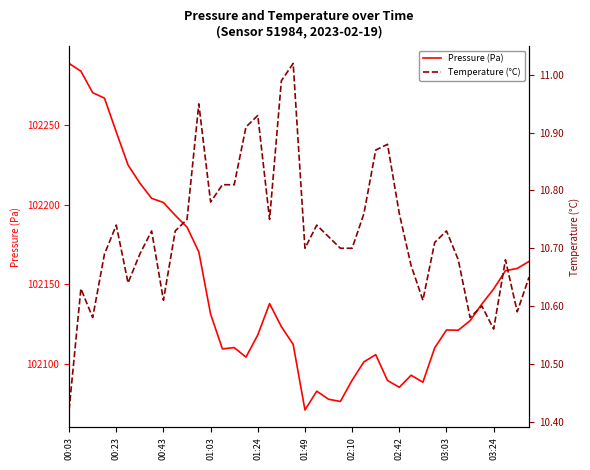

Which series changed the most between 14 and 21?

Pressure (Pa)